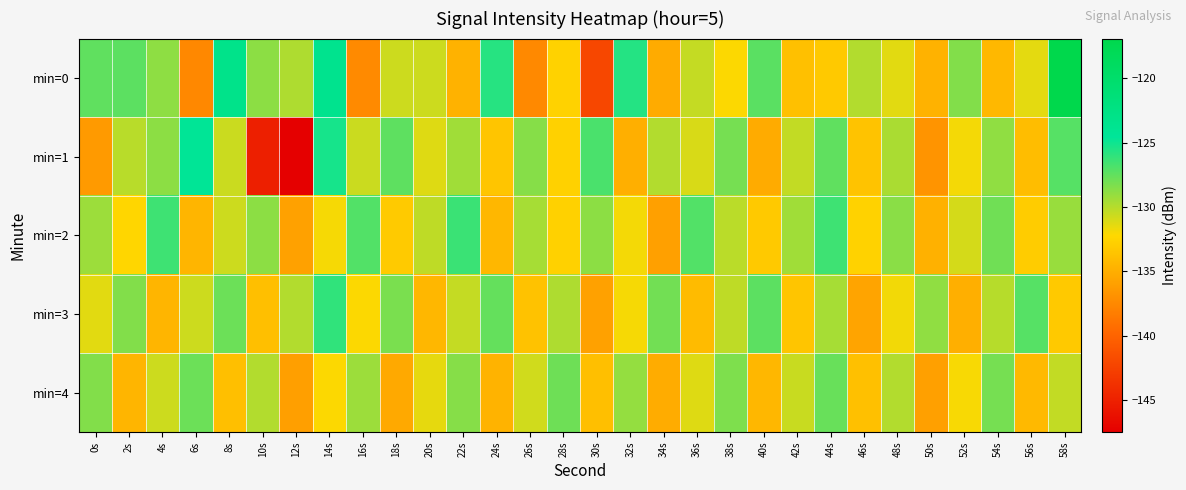

Reading right to left, what are all the values shown in this chart?

min=0: 58s=-116.9	56s=-131.4	54s=-134.3	52s=-128.4	50s=-134.8	48s=-131.3	46s=-129.9	44s=-133.2	42s=-133.8	40s=-127.3	38s=-132.1	36s=-130.4	34s=-135.2	32s=-125.7	30s=-142.1	28s=-132.7	26s=-137.5	24s=-125.7	22s=-134.7	20s=-130.7	18s=-130.7	16s=-137.4	14s=-123.5	12s=-129.8	10s=-128.7	8s=-123.1	6s=-137.5	4s=-128.8	2s=-127.3	0s=-127.4
min=1: 58s=-127.1	56s=-134.0	54s=-128.9	52s=-131.9	50s=-136.8	48s=-129.7	46s=-133.6	44s=-127.5	42s=-130.3	40s=-135.2	38s=-128.1	36s=-131.0	34s=-129.9	32s=-134.9	30s=-126.8	28s=-132.7	26s=-128.6	24s=-133.5	22s=-129.3	20s=-131.2	18s=-127.4	16s=-130.6	14s=-125.2	12s=-147.5	10s=-145.0	8s=-130.6	6s=-124.3	4s=-128.8	2s=-130.1	0s=-136.4
min=2: 58s=-129.1	56s=-133.0	54s=-127.9	52s=-130.9	50s=-134.8	48s=-128.7	46s=-132.6	44s=-126.5	42s=-129.3	40s=-133.2	38s=-130.1	36s=-127.0	34s=-135.9	32s=-131.9	30s=-128.8	28s=-132.7	26s=-129.6	24s=-134.5	22s=-126.3	20s=-130.2	18s=-133.1	16s=-127.0	14s=-131.9	12s=-135.9	10s=-128.8	8s=-130.7	6s=-134.6	4s=-126.5	2s=-132.3	0s=-129.2
min=3: 58s=-133.2	56s=-127.1	54s=-130.0	52s=-134.9	50s=-128.9	48s=-131.8	46s=-135.7	44s=-129.6	42s=-133.5	40s=-127.3	38s=-130.2	36s=-134.1	34s=-128.0	32s=-131.9	30s=-135.9	28s=-129.8	26s=-133.7	24s=-127.6	22s=-130.5	20s=-134.3	18s=-128.2	16s=-132.1	14s=-126.0	12s=-129.9	10s=-133.9	8s=-127.8	6s=-130.7	4s=-134.6	2s=-128.5	0s=-131.3
min=4: 58s=-130.3	56s=-134.2	54s=-128.1	52s=-132.0	50s=-135.9	48s=-129.9	46s=-133.8	44s=-127.7	42s=-130.6	40s=-134.5	38s=-128.3	36s=-131.2	34s=-135.1	32s=-129.0	30s=-133.9	28s=-127.9	26s=-130.8	24s=-134.7	22s=-128.6	20s=-131.5	18s=-135.3	16s=-129.2	14s=-132.1	12s=-136.0	10s=-129.9	8s=-133.9	6s=-127.8	4s=-130.7	2s=-134.6	0s=-128.5